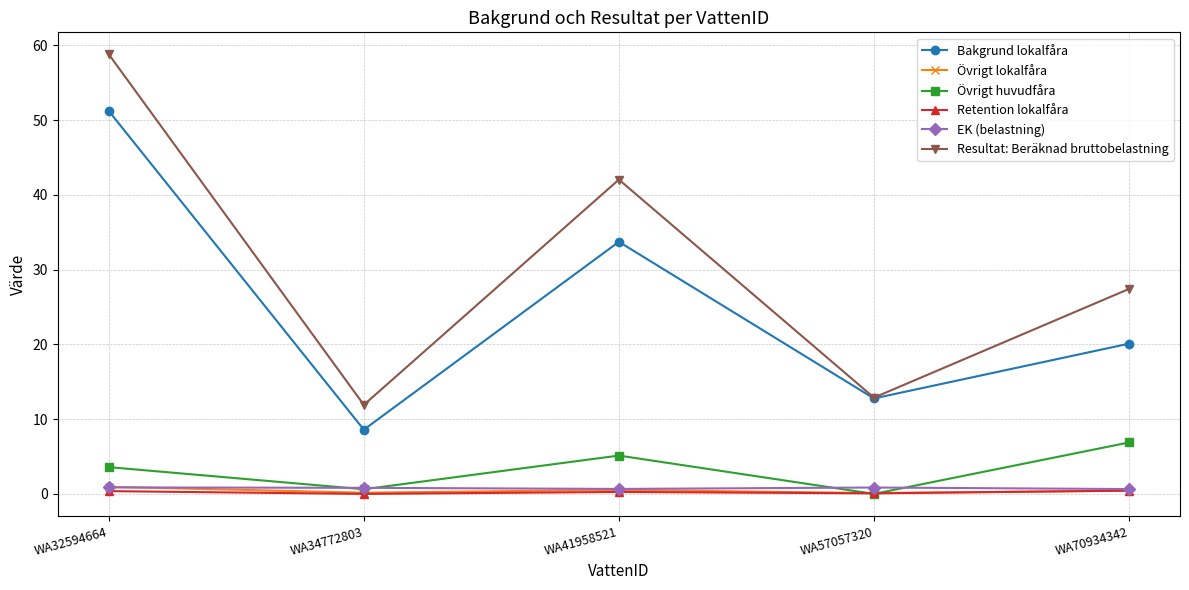

What is the maximum value for EK (belastning)?

0.9